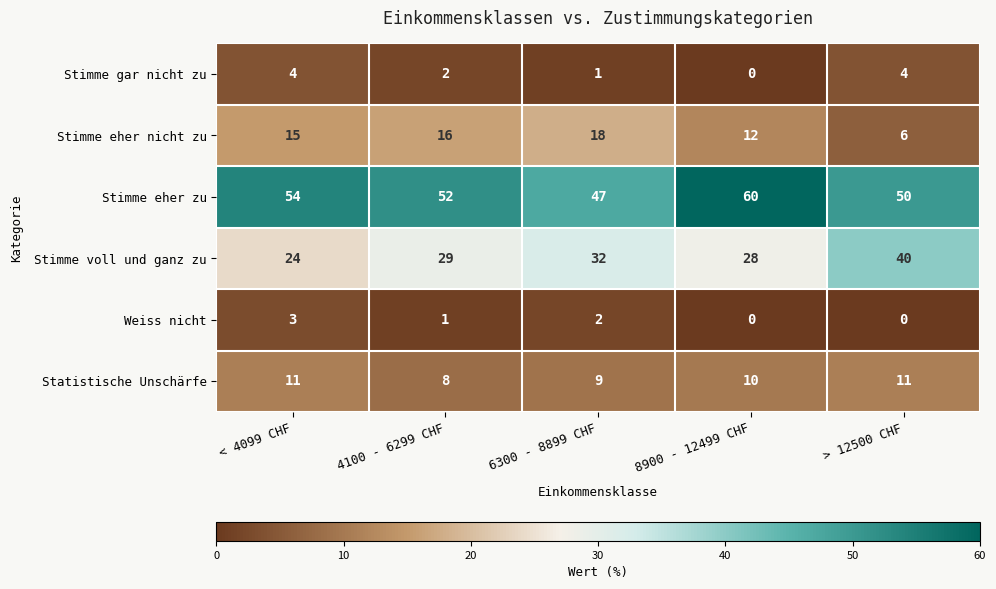

Is it true that Stimme eher nicht zu equals 9 at > 12500 CHF?

False